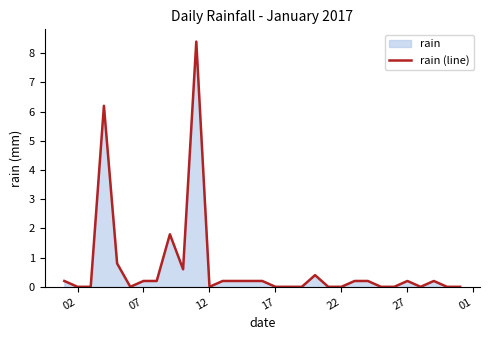

True or false: there are more than 2 points higher than both neighbors.

True